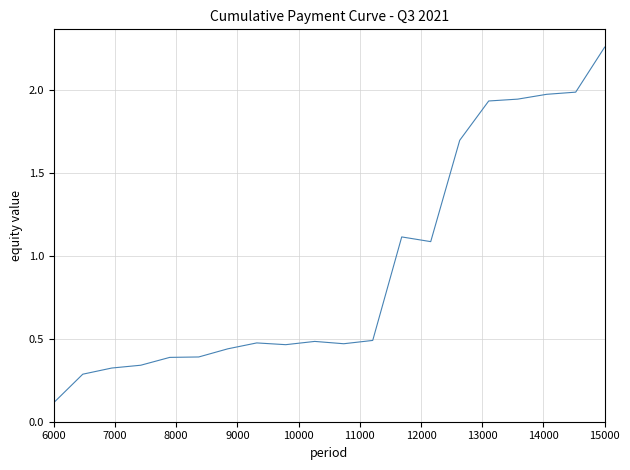

At which category does the chart reach its minimum across all series?

6000